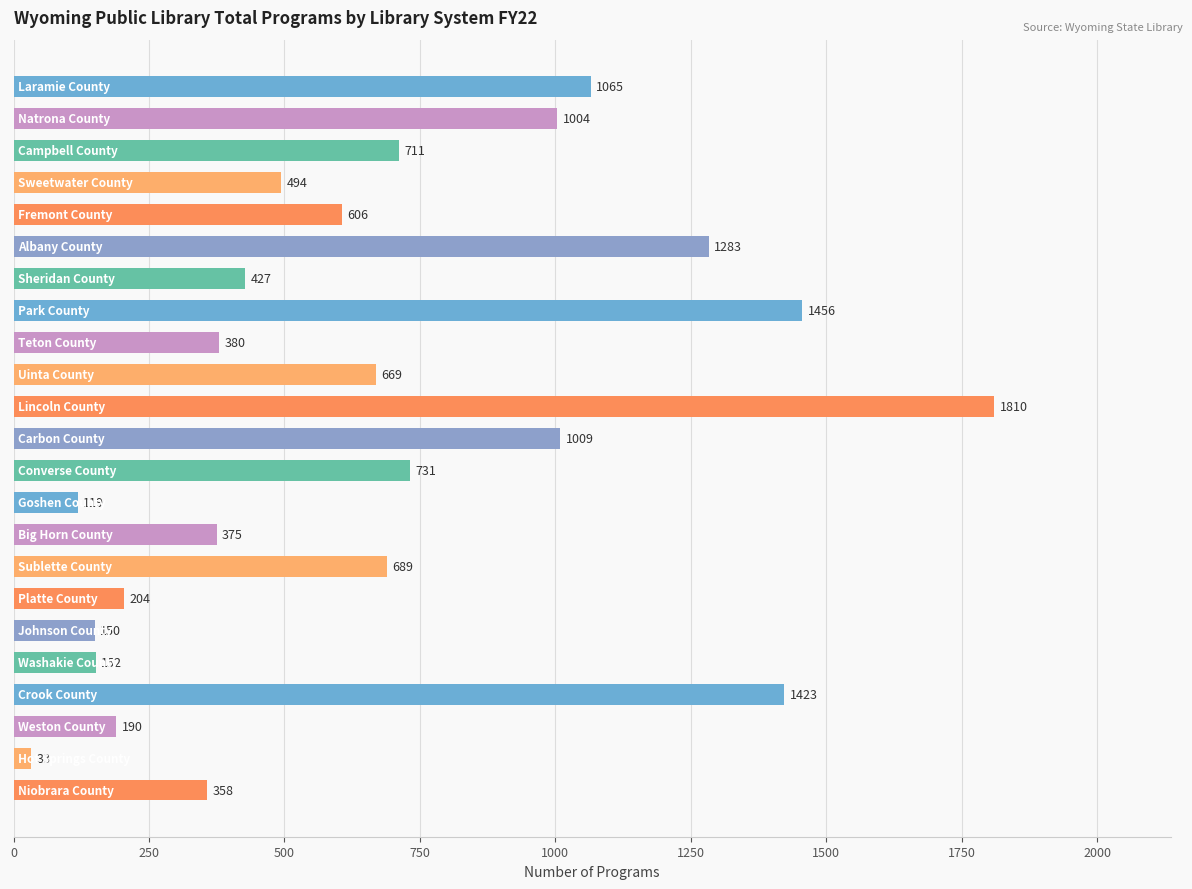

How many bars are there in total?

23